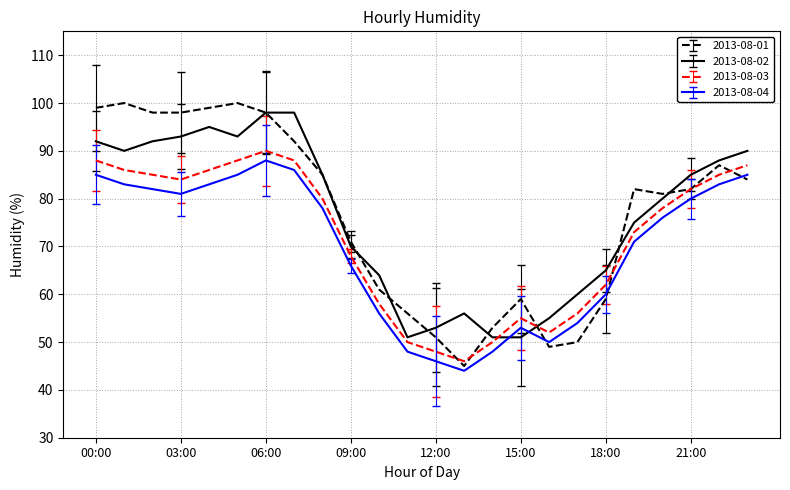

Which series has the largest range (max minus min)?

2013-08-01